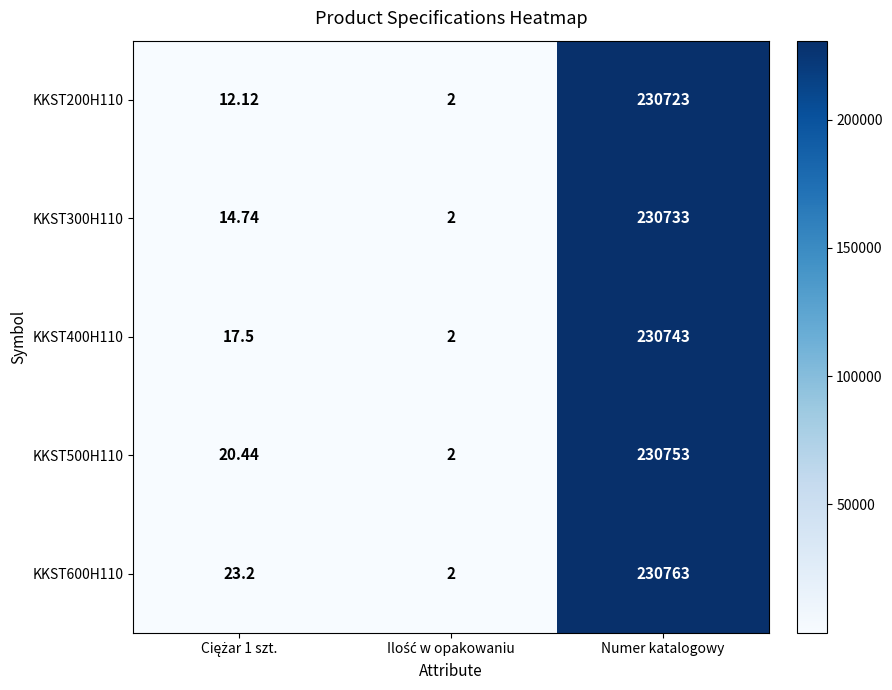

At which category is the sum across all series the highest?

Numer katalogowy